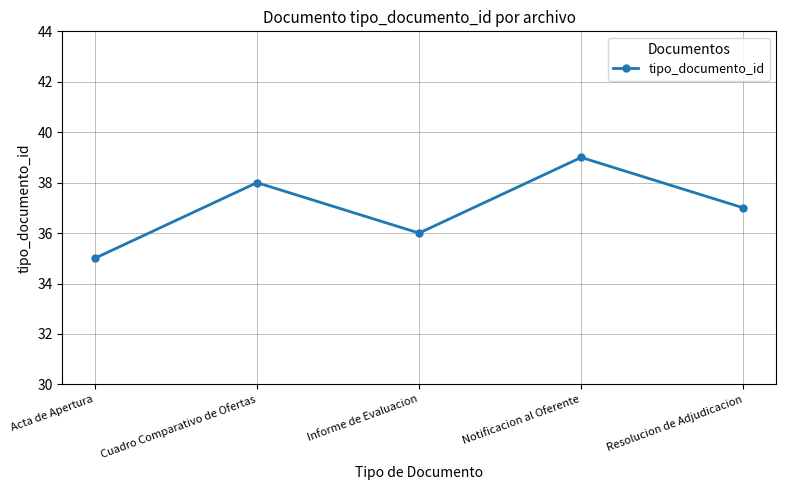

What is the sum of the values at Informe de Evaluacion and Resolucion de Adjudicacion?

73